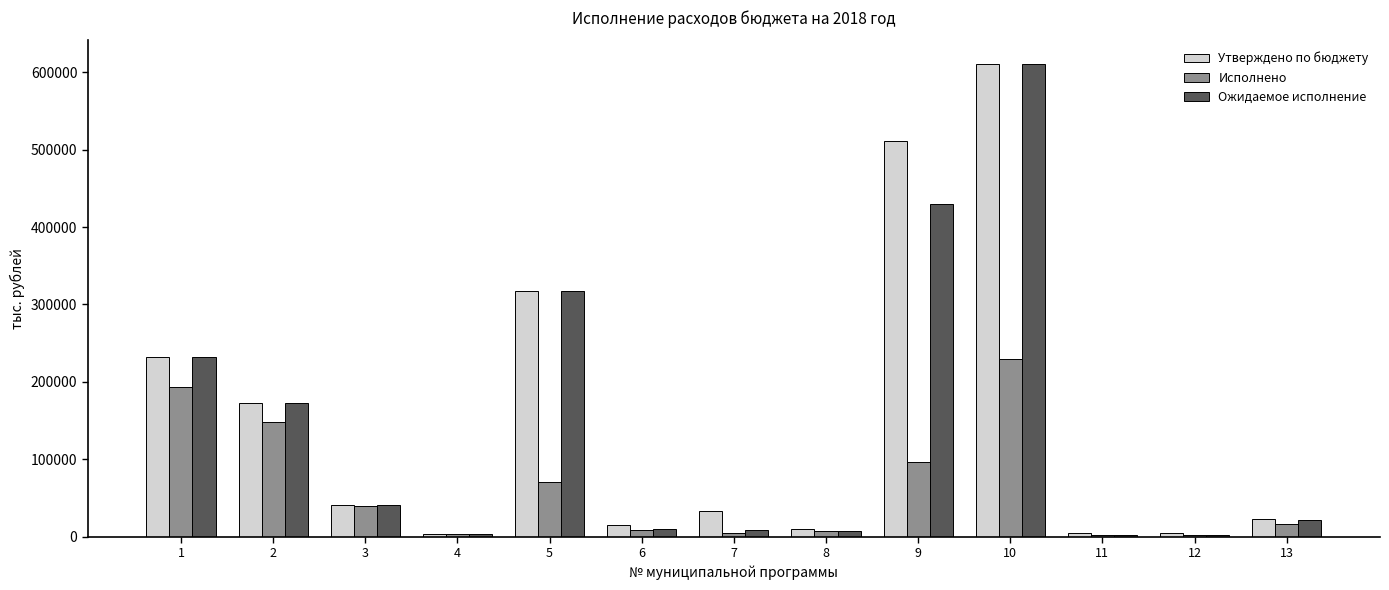

True or false: Исполнено has a value of 68805.8 at 3.

False